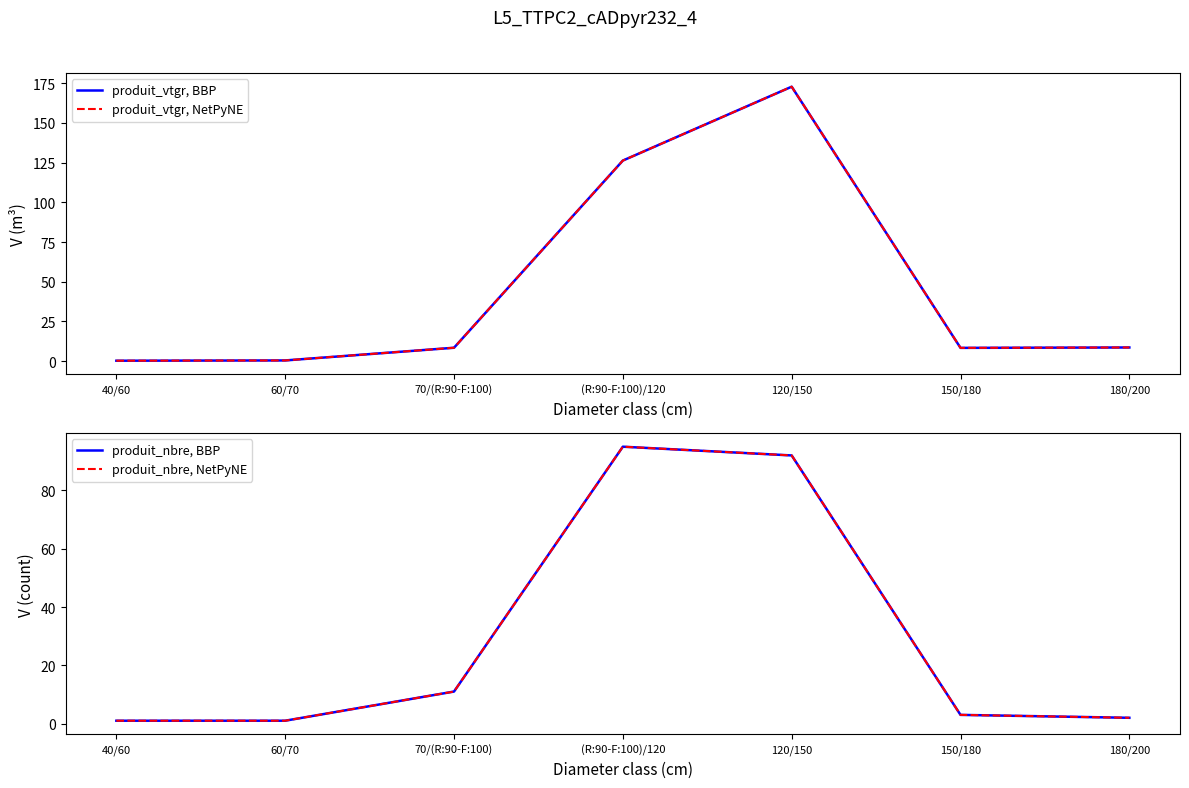

How many categories are shown in the chart?

7